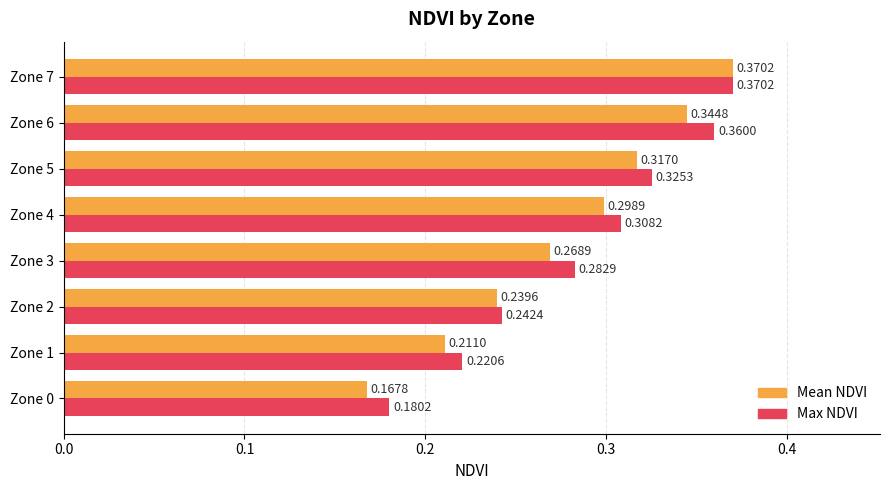

What is the total value across all series at Zone 5?

0.6